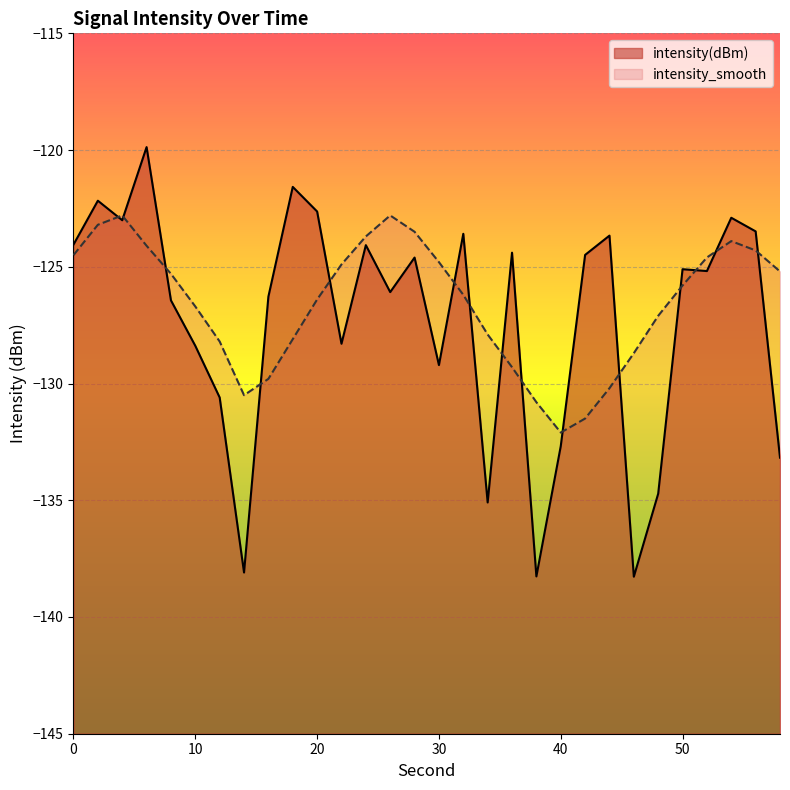

The intensity_smooth series shows -123.7 at 24. True or false?

True